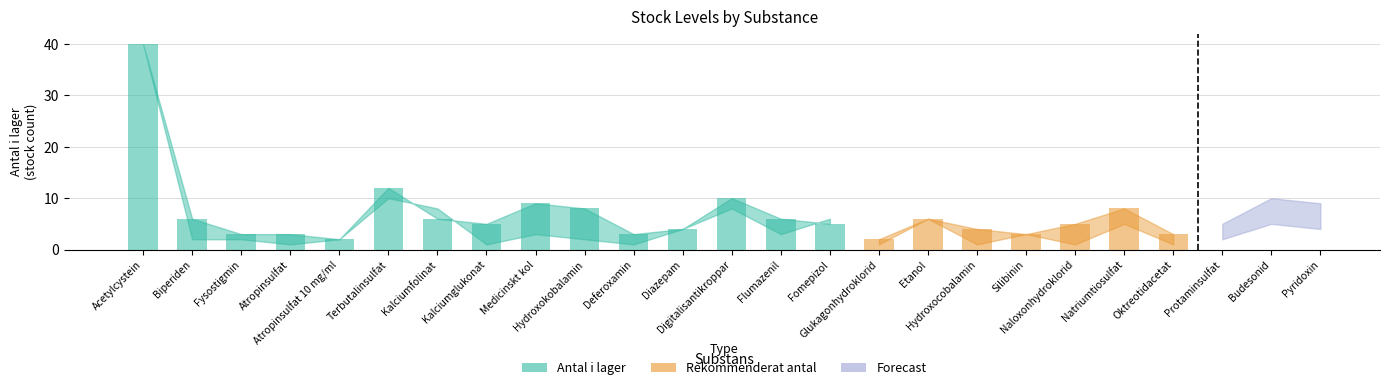

What is the value of the Forecast upper bar at the 11th from the left?

5